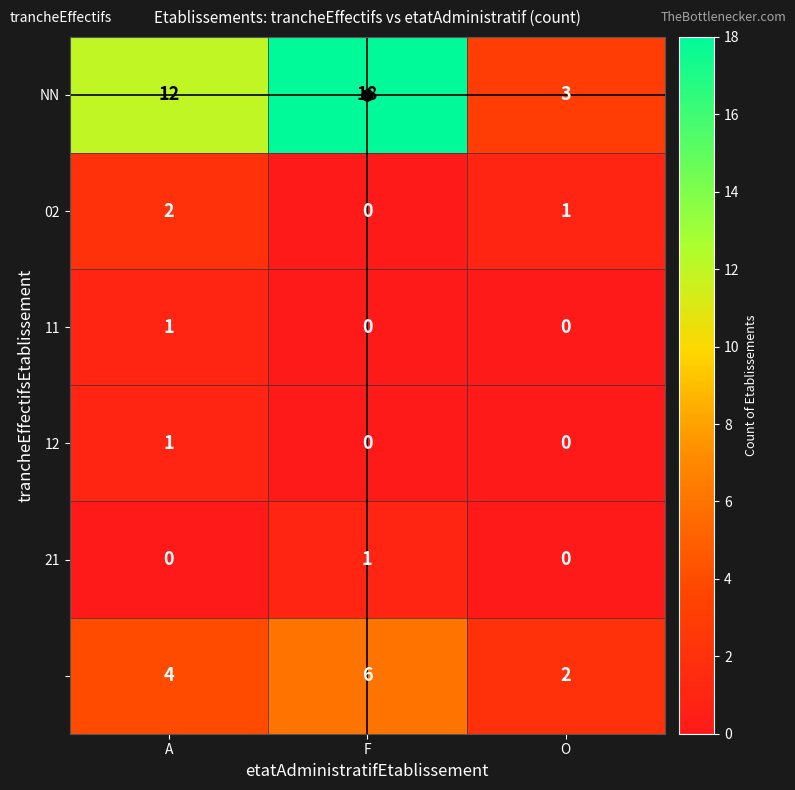

At which category is the sum across all series the highest?

F